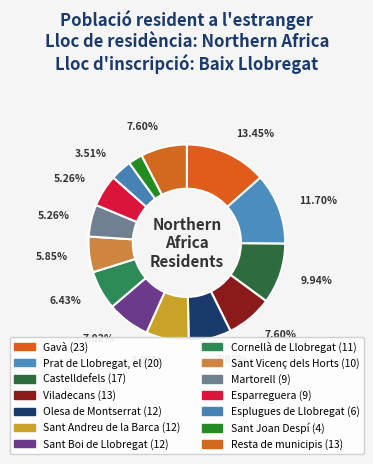

How many segments does this pie chart have?

14